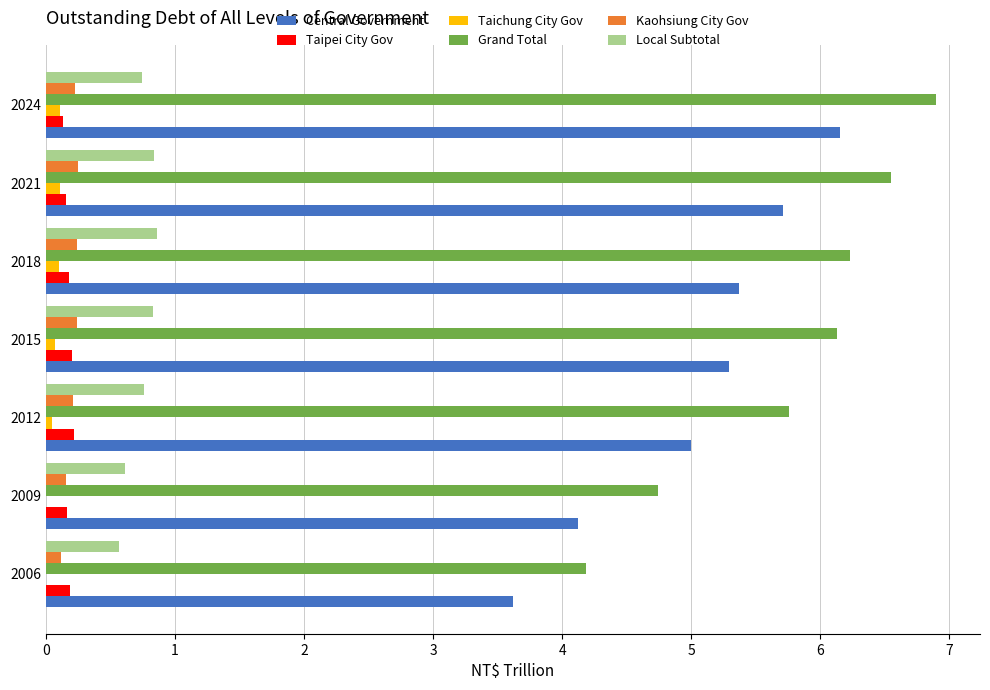

Where is Central Government nearest to the value 4?

2009